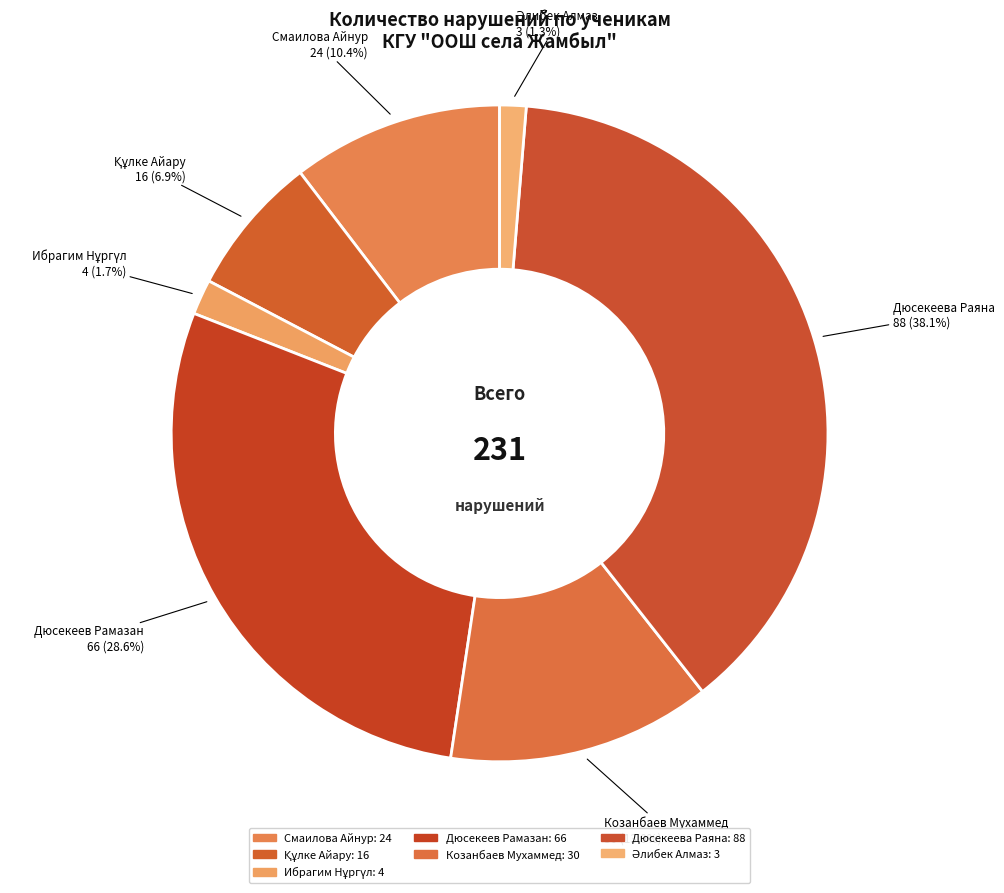

How many segments does this pie chart have?

7